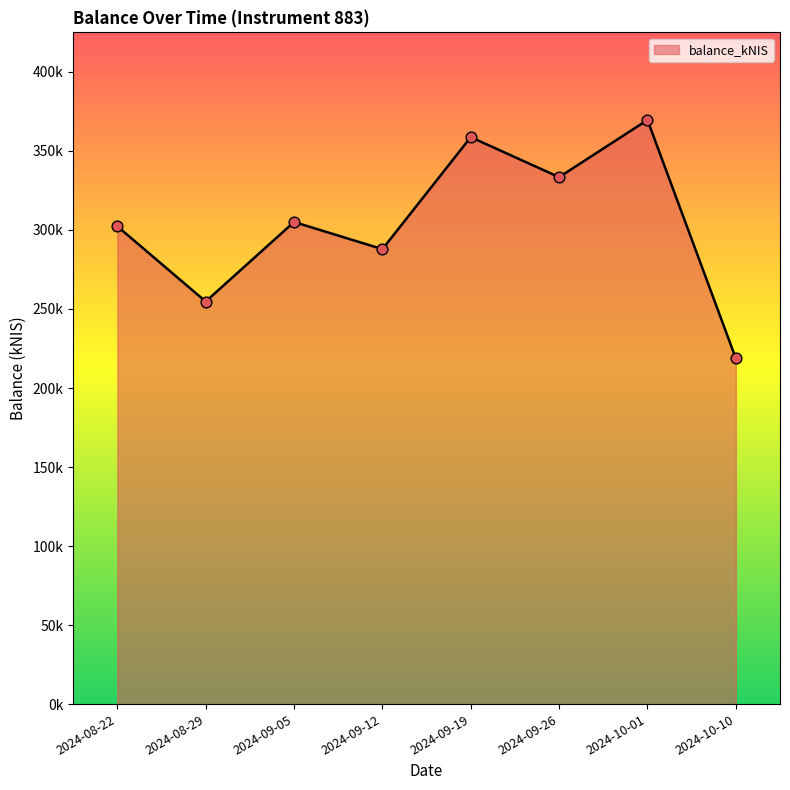

Between 2024-08-29 and 2024-09-12, which is larger?

2024-09-12